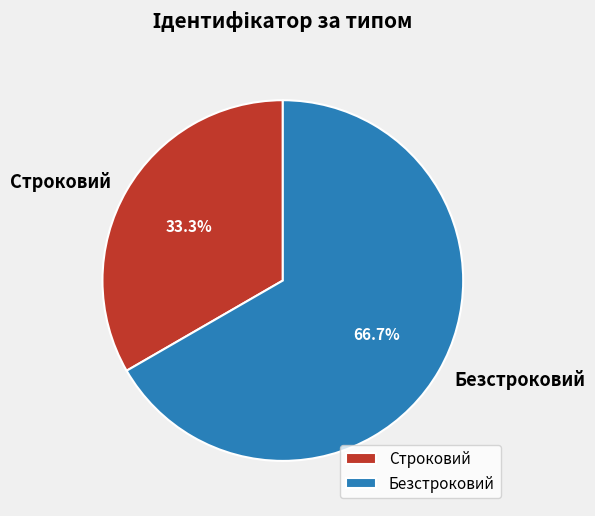

What is the ratio of the value at Безстроковий to the value at Строковий?

2.0